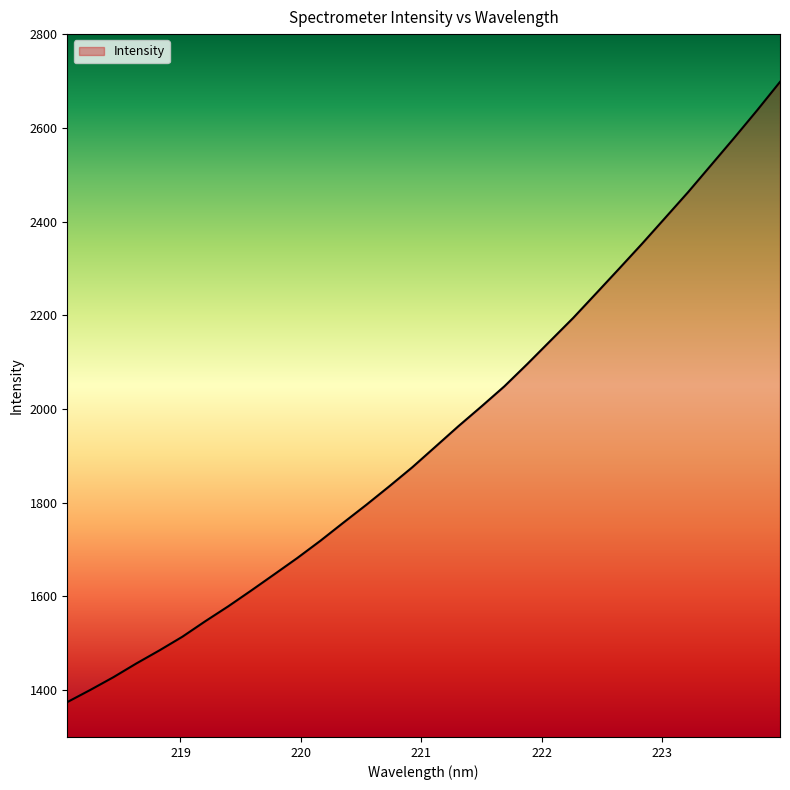

Count the number of values greater than 1919.

16